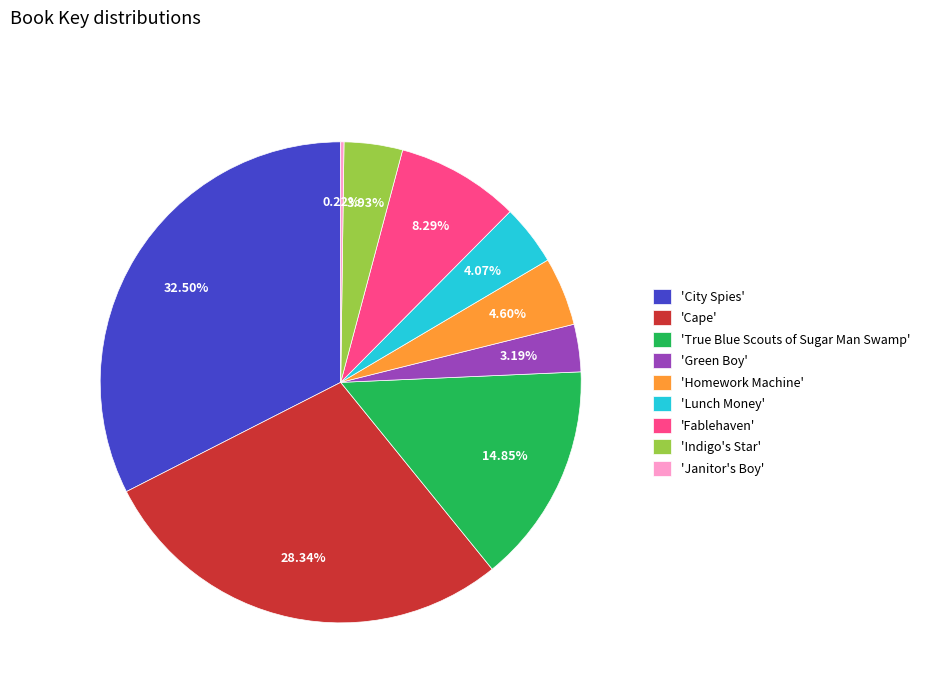

Which has a higher value, 'Cape' or 'City Spies'?

'City Spies'